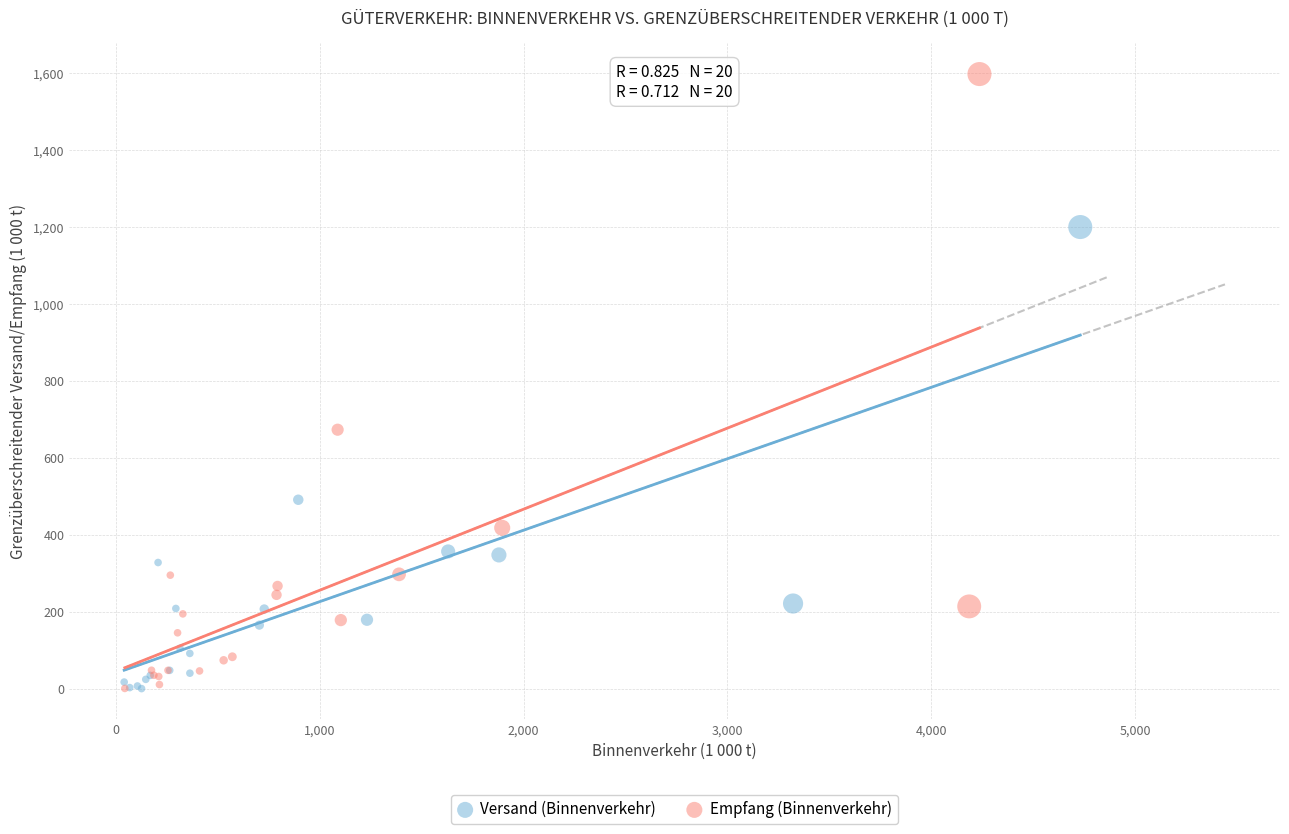

What are all the series names shown in the legend?

Versand (Binnenverkehr), Empfang (Binnenverkehr)